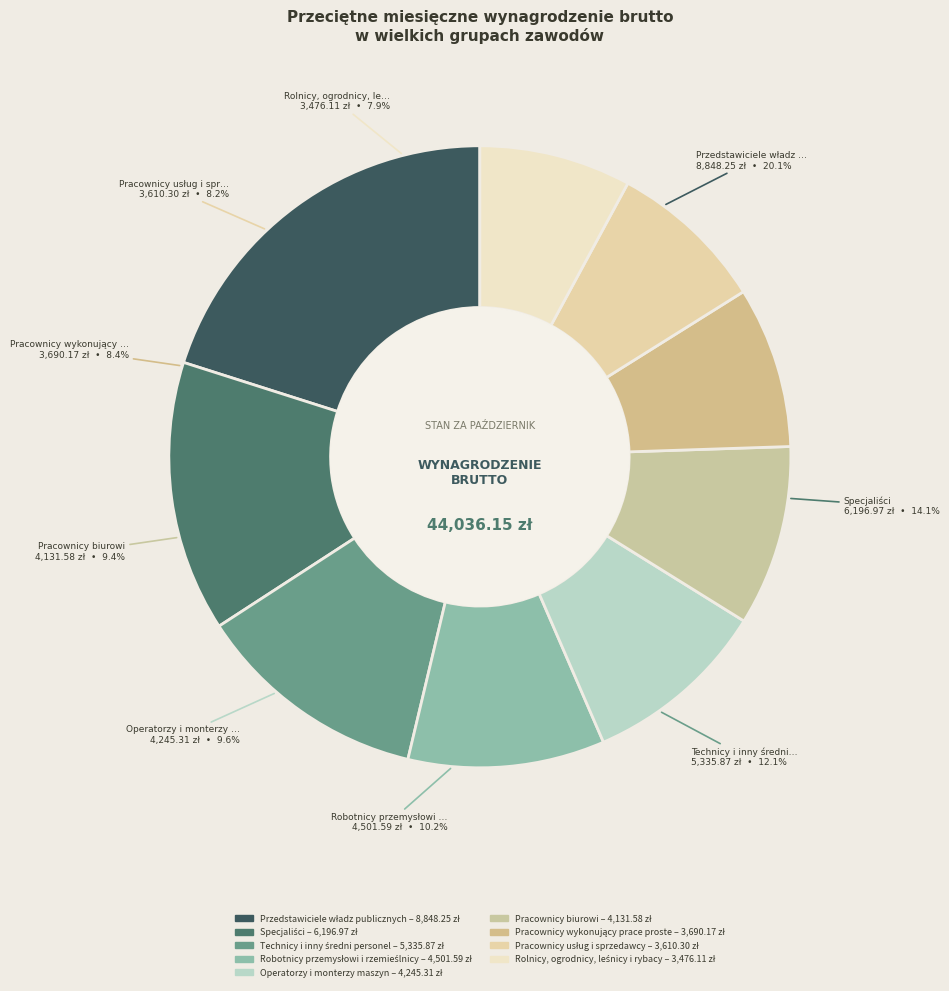

Combined, what portion of the pie is Robotnicy przemysłowi i rzemieślnicy and Pracownicy usług i sprzedawcy?

18.4%